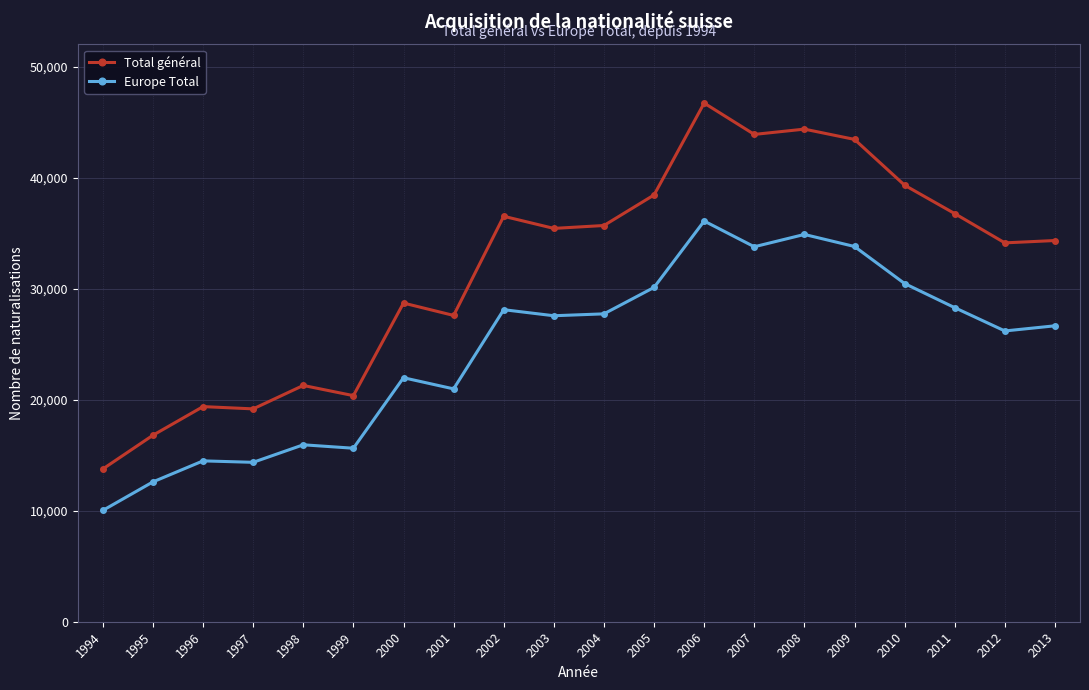

True or false: Total général and Europe Total intersect in this chart.

False